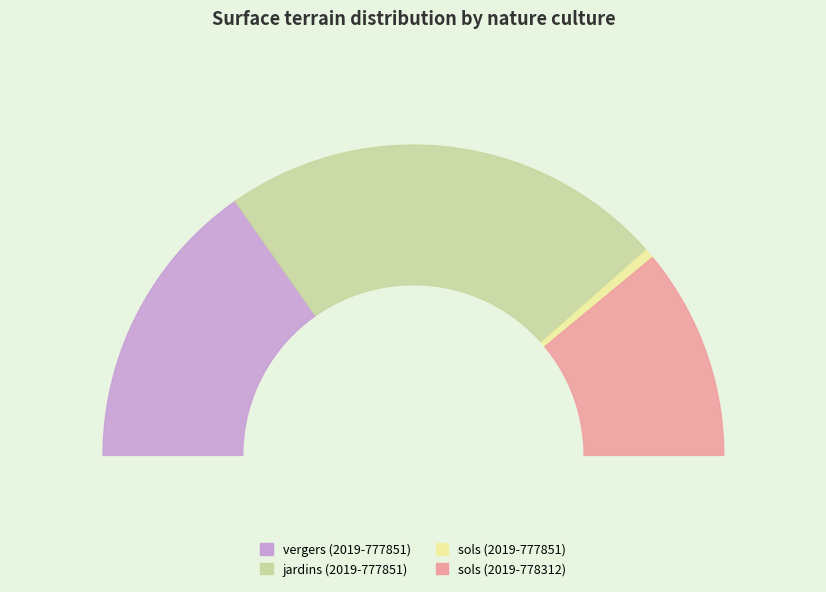

What percentage is the vergers (2019-777851) slice, to the nearest percent?

31%